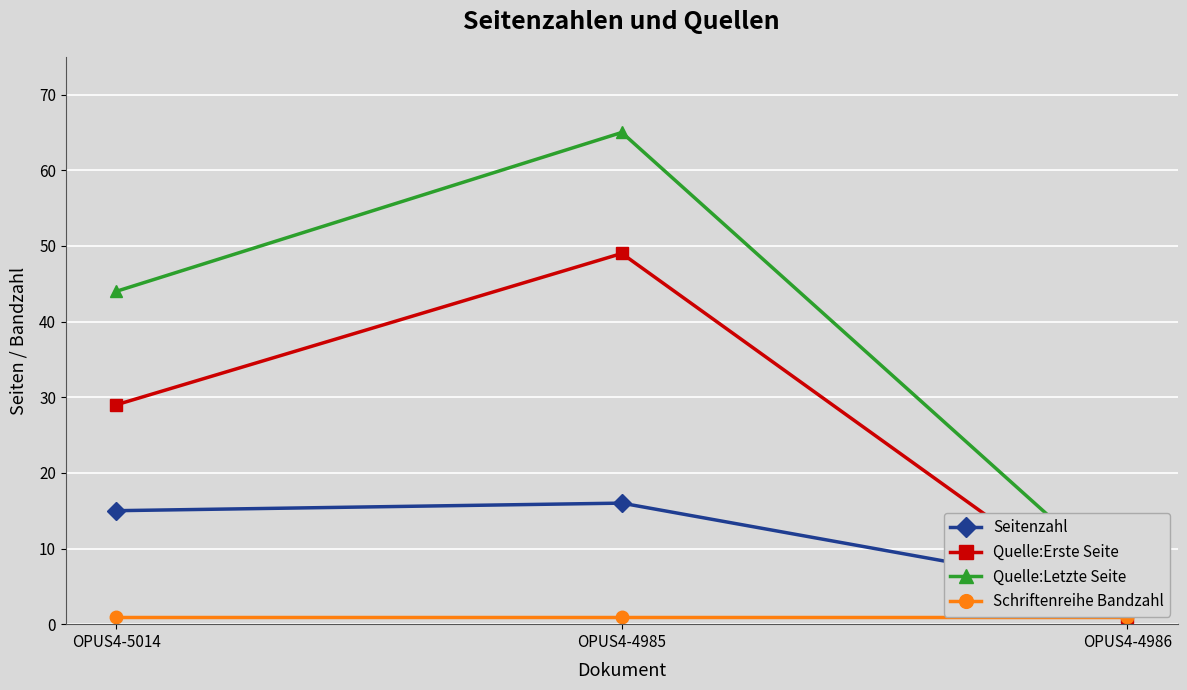

How many data points does each series have?

3